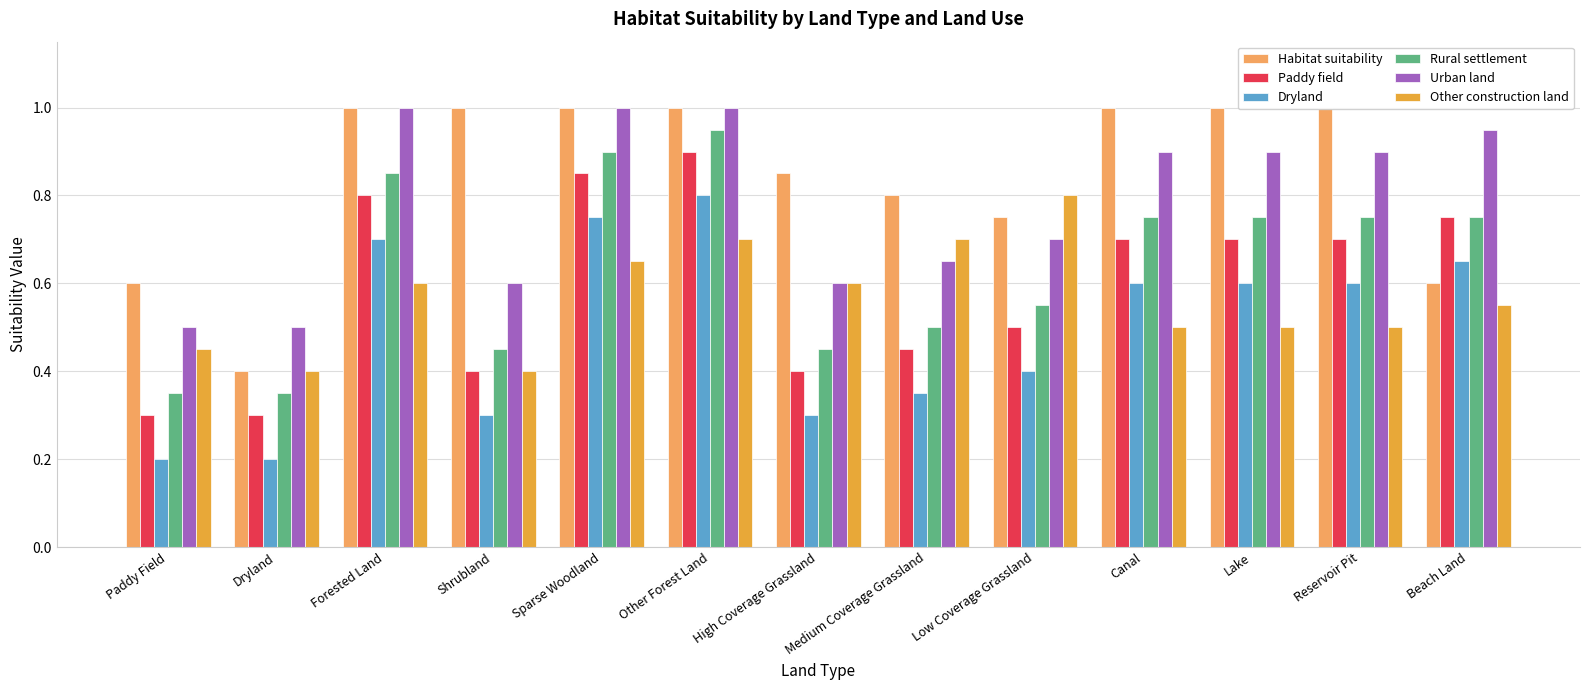

Reading right to left, transcribe all the data shown in this chart.

Habitat suitability: 0.6	1.0	1.0	1.0	0.8	0.8	0.8	1.0	1.0	1.0	1.0	0.4	0.6
Paddy field: 0.8	0.7	0.7	0.7	0.5	0.5	0.4	0.9	0.8	0.4	0.8	0.3	0.3
Dryland: 0.7	0.6	0.6	0.6	0.4	0.3	0.3	0.8	0.8	0.3	0.7	0.2	0.2
Rural settlement: 0.8	0.8	0.8	0.8	0.6	0.5	0.5	0.9	0.9	0.5	0.8	0.3	0.3
Urban land: 0.9	0.9	0.9	0.9	0.7	0.7	0.6	1.0	1.0	0.6	1.0	0.5	0.5
Other construction land: 0.6	0.5	0.5	0.5	0.8	0.7	0.6	0.7	0.7	0.4	0.6	0.4	0.5